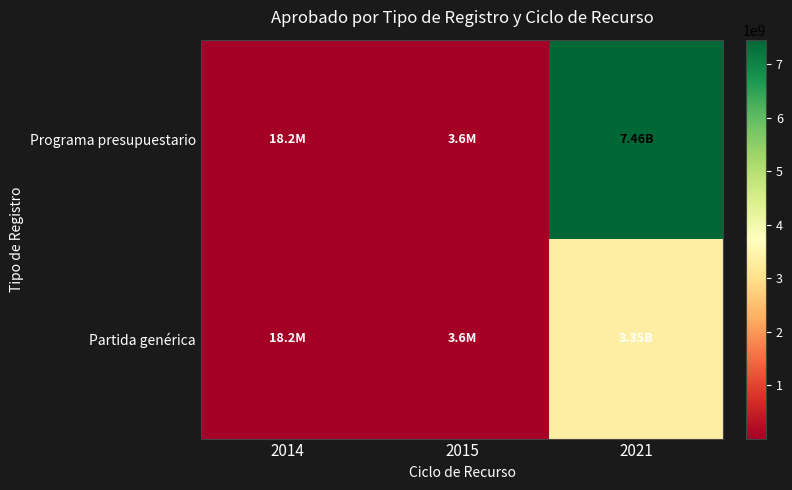

Reading right to left, list all the values displayed in this chart.

Programa presupuestario: 2021=7464129170.0	2015=3600000.0	2014=18169958.5
Partida genérica: 2021=3354144839.0	2015=3600000.0	2014=18169958.5